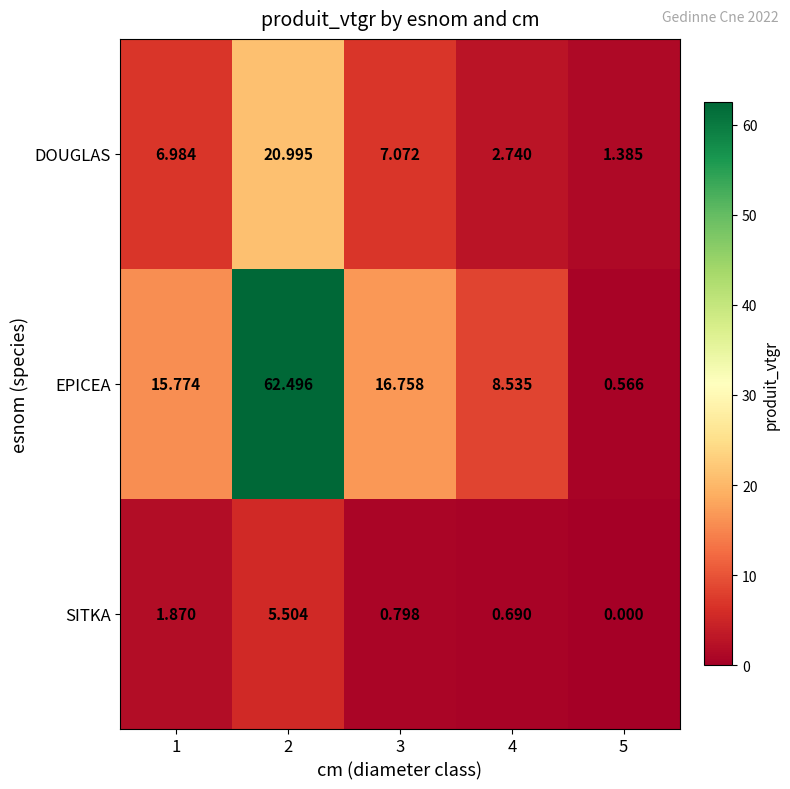

Rank the series by their average value, from lowest to highest.

SITKA, DOUGLAS, EPICEA